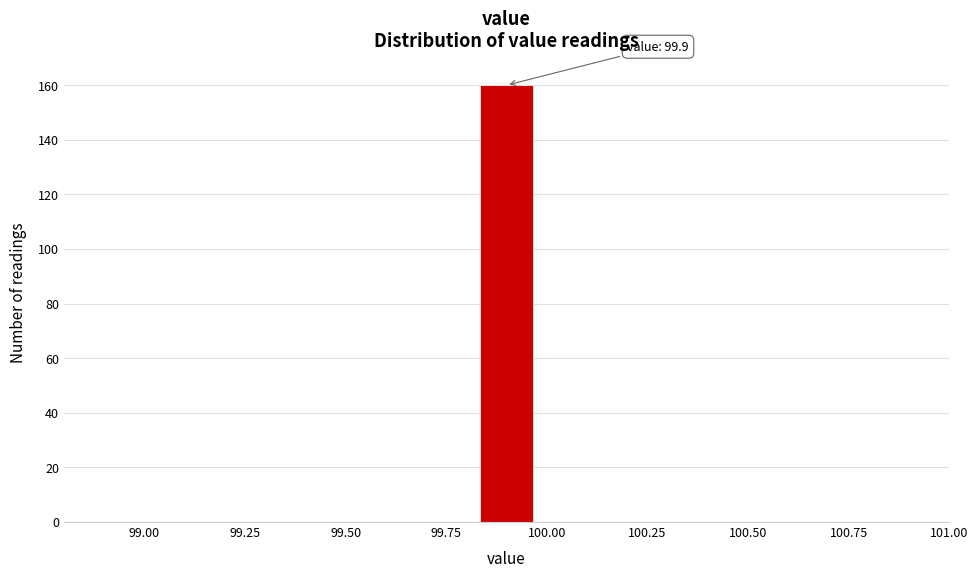

Read against the x-axis, roughly where is the centre of the tallest bar?

99.90